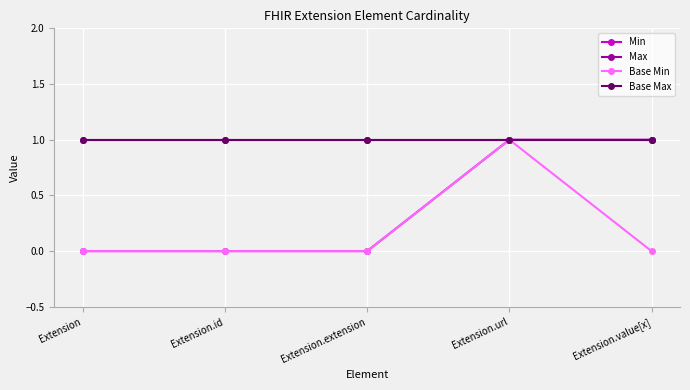

True or false: Base Max and Max cross at least once.

False